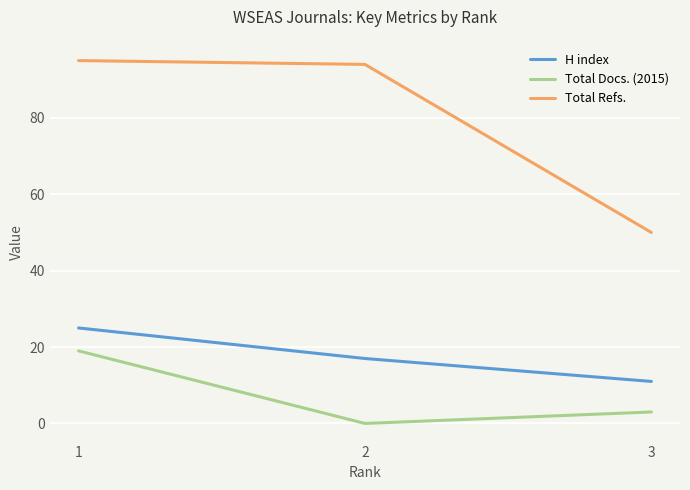

Which series has the widest spread of values?

Total Refs.